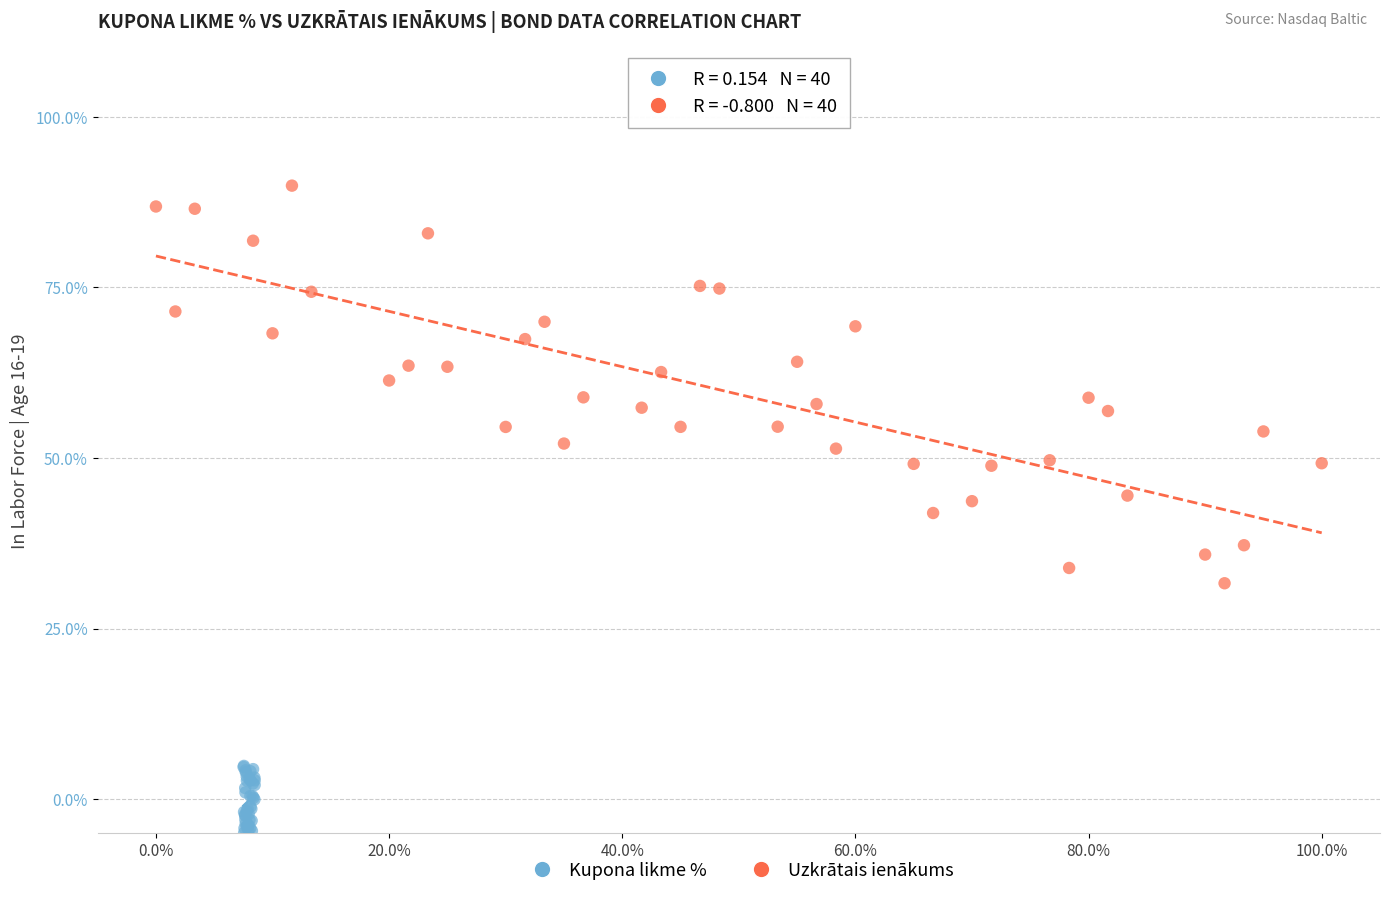

Which series reaches the maximum Y coordinate?

Uzkrātais ienākums